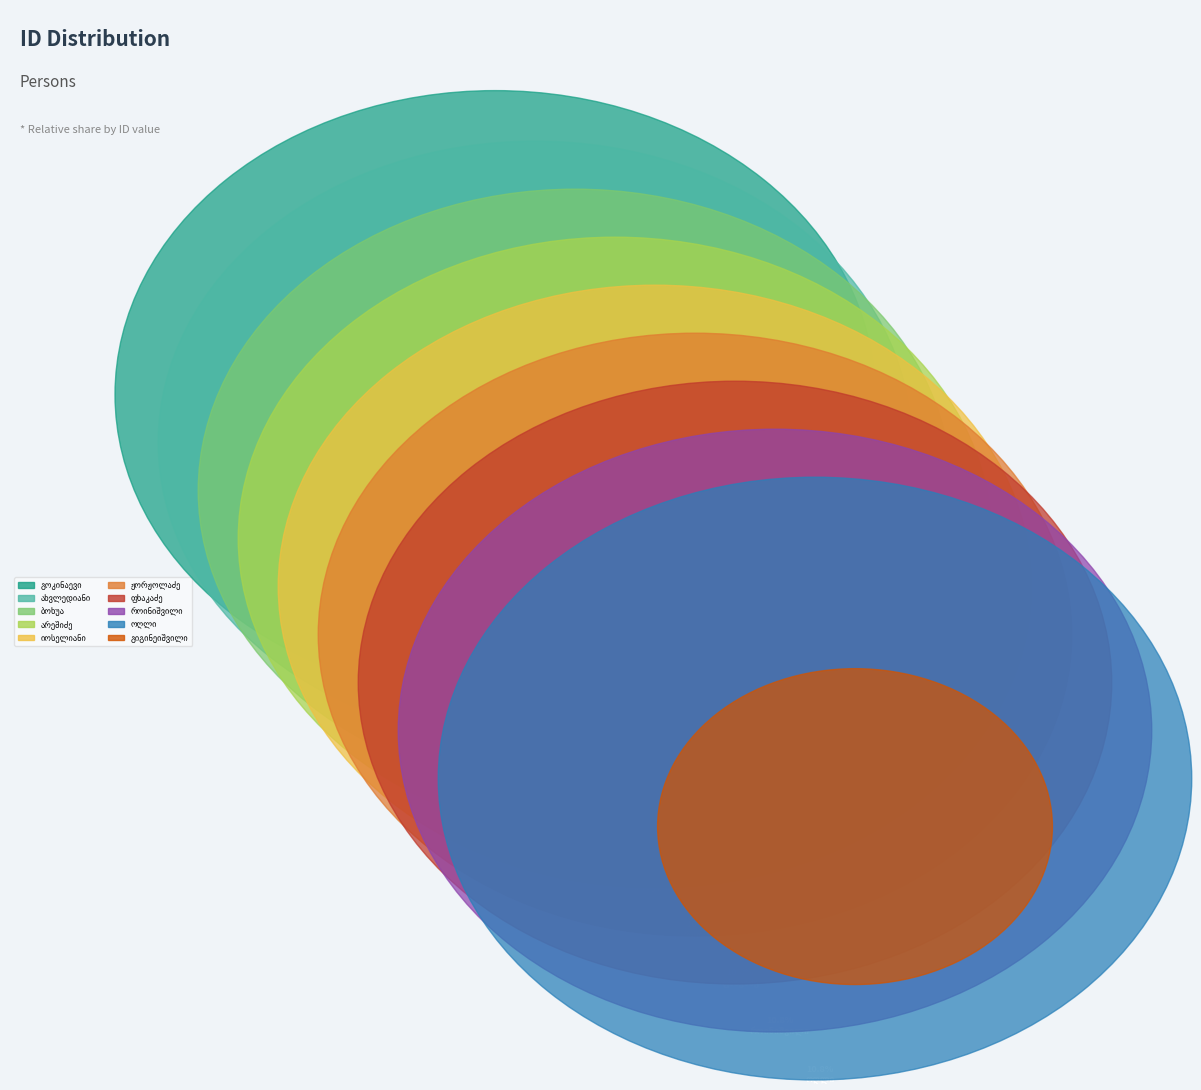

Approximately how many times larger is the value at მოსე ივანეს ძე გიგინეიშვილი compared to ახმედ მულლა-რიზა ოღლი?

0.3